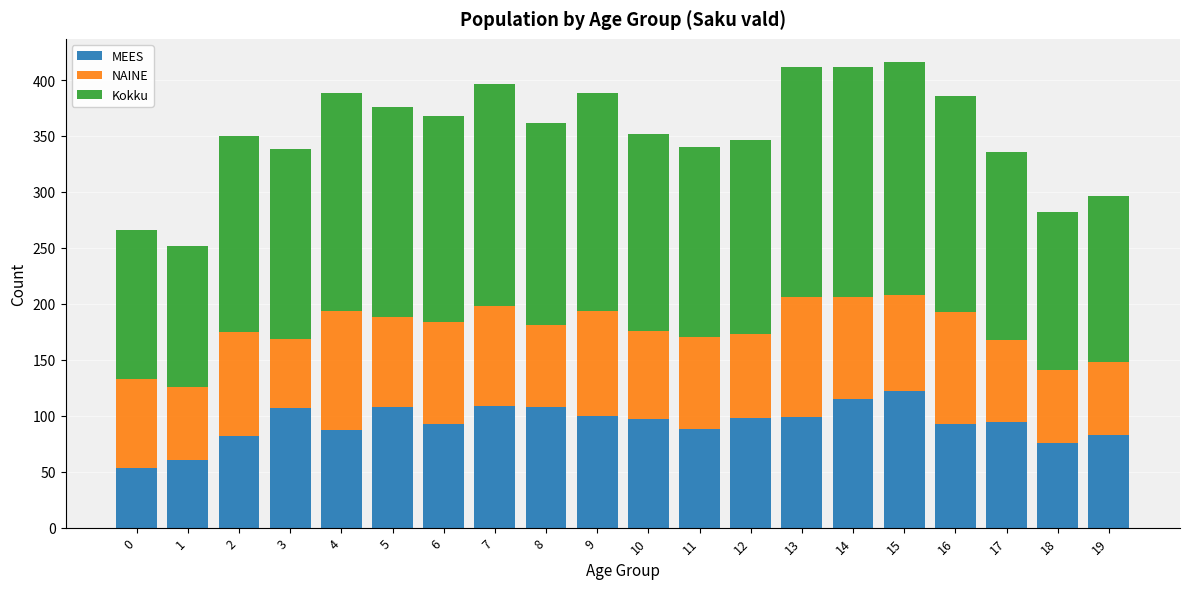

How many bars are there in total?

20